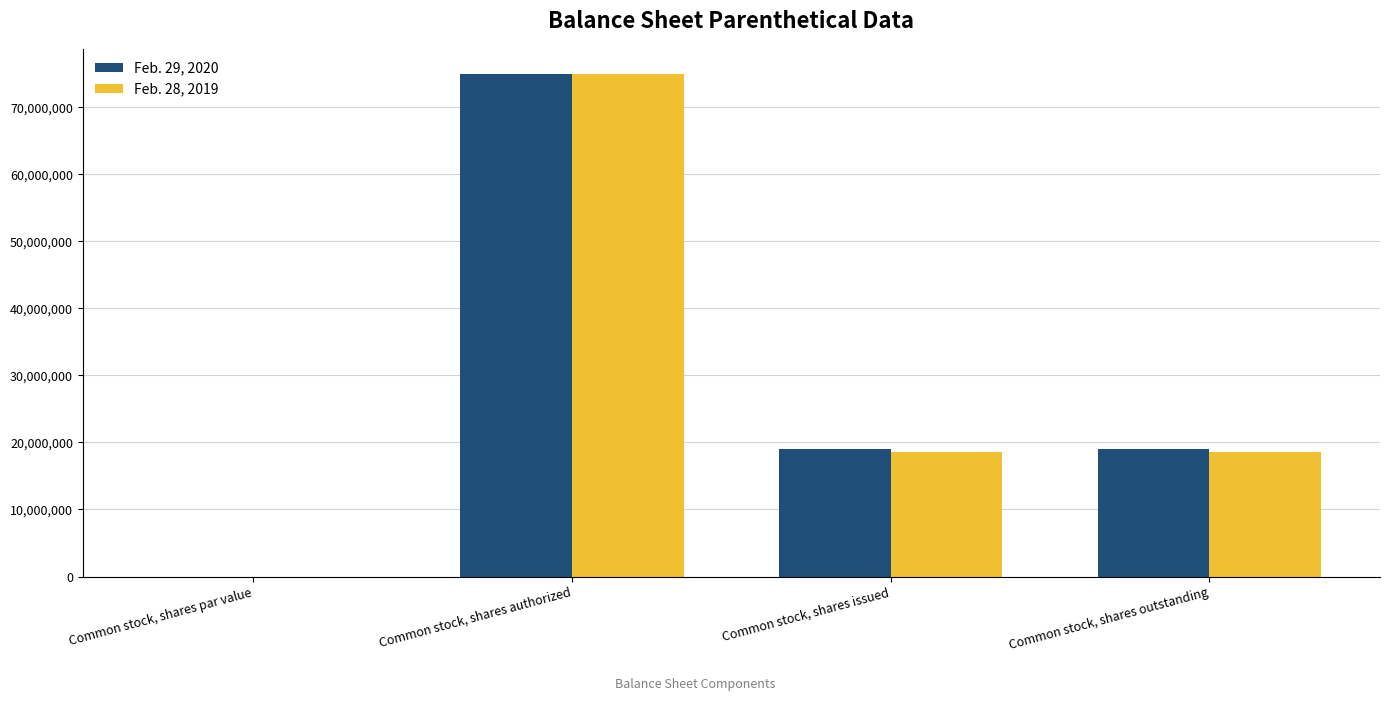

What is the sum of all Feb. 28, 2019 values?

112096416.0